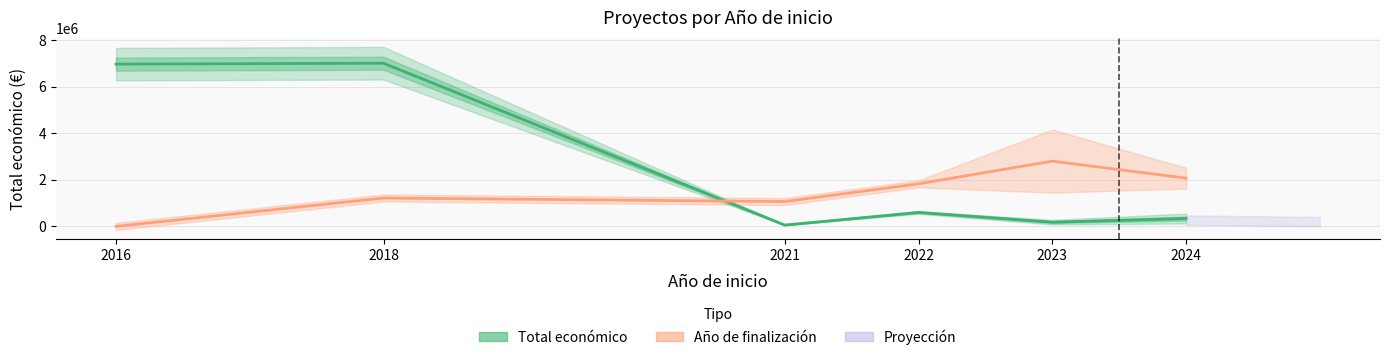

How many lines are shown in the chart?

2